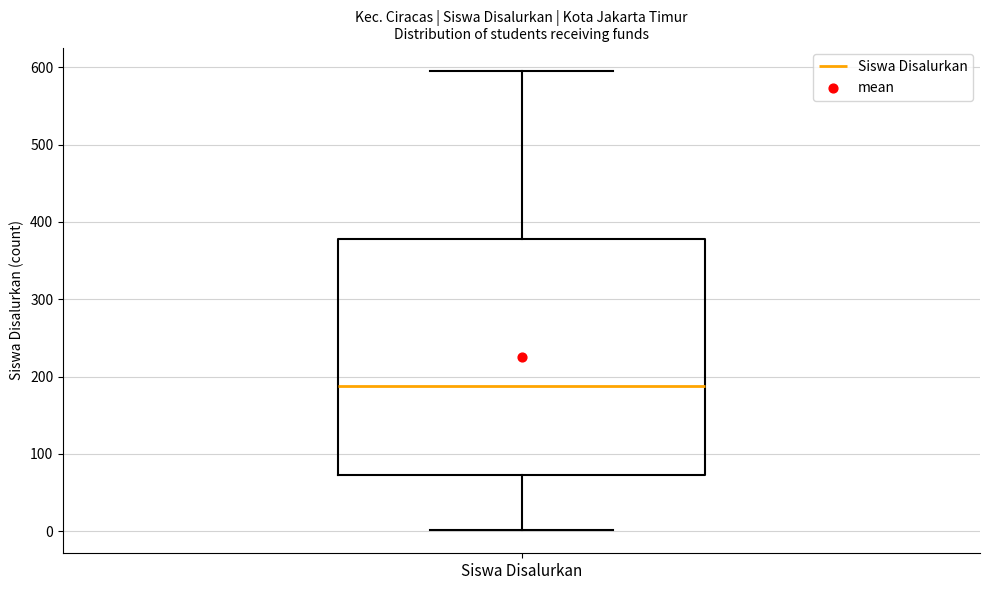

Transcribe this box plot: give where the median line is, the range the box spans, and where the two whiskers end, as read against the y-axis. The values are not printed on the chart, so give them approximately, as read against the axis.

median 190, box 70 to 380, whiskers 0 to 600